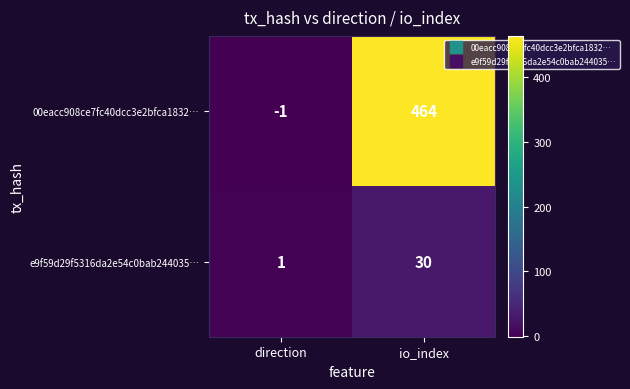

Which series has the largest range (max minus min)?

00eacc908ce7fc40dcc3e2bfca1832…